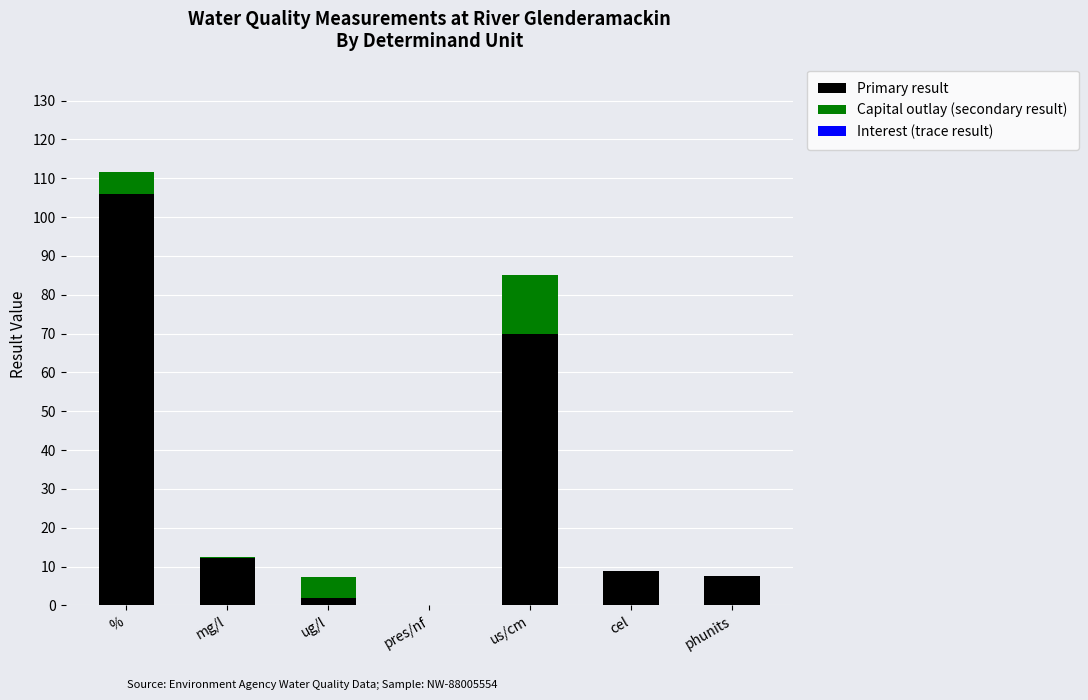

Where is Primary result nearest to the value 53?

us/cm